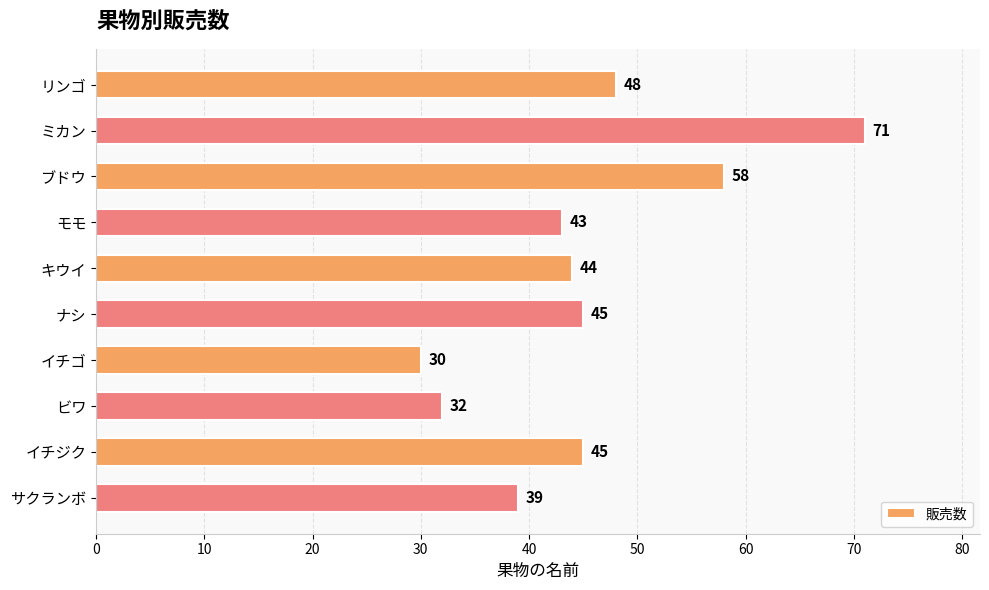

At which category does the chart reach its peak across all series?

ミカン